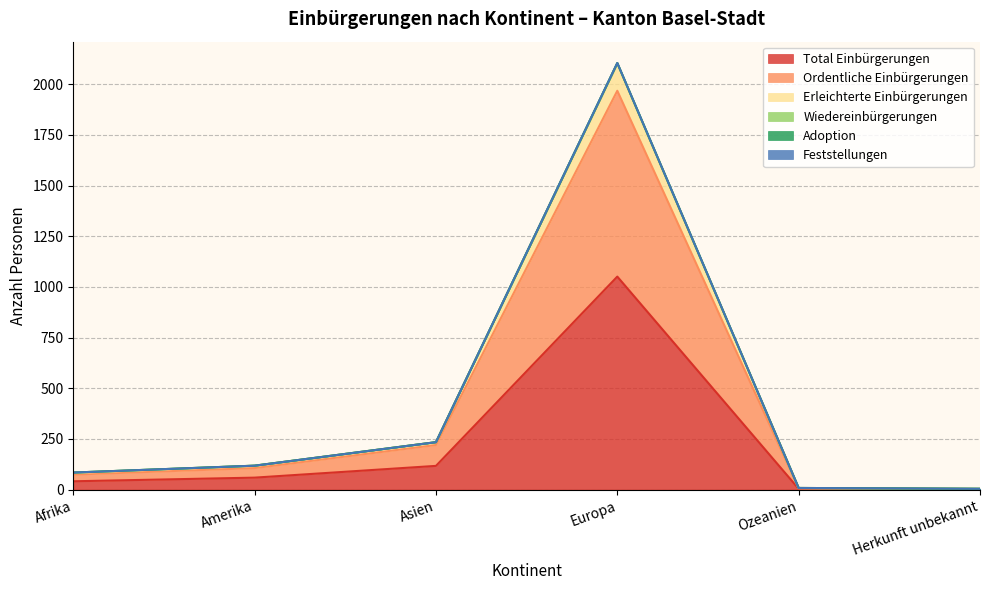

What is the value of the Adoption point at the 6th from the left?

4